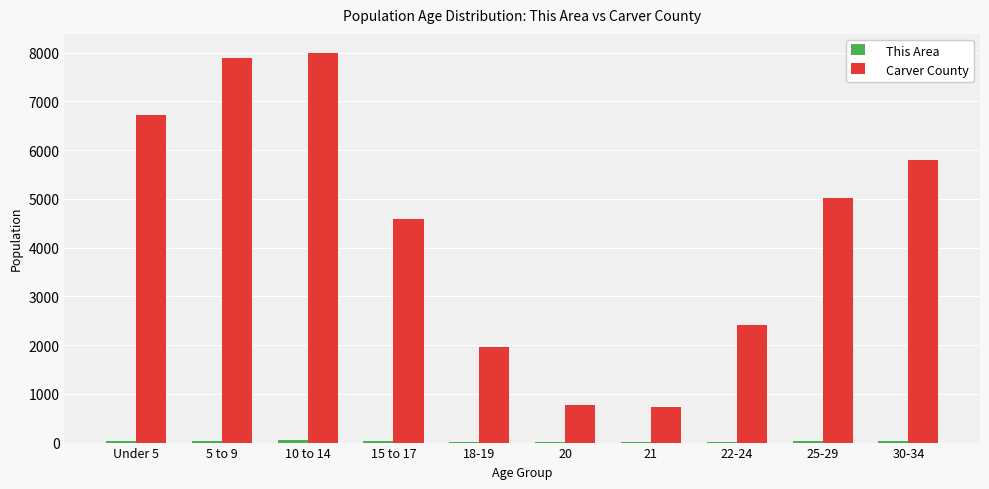

What is the sum of all Carver County values?

43928